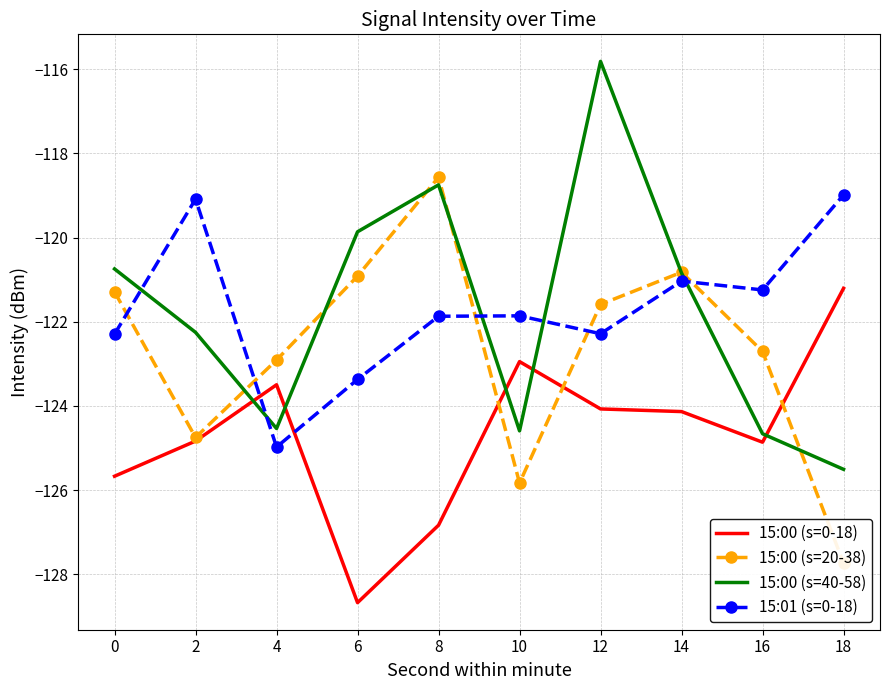

Which category has the highest value in the 15:00 (s=40-58) series?

12